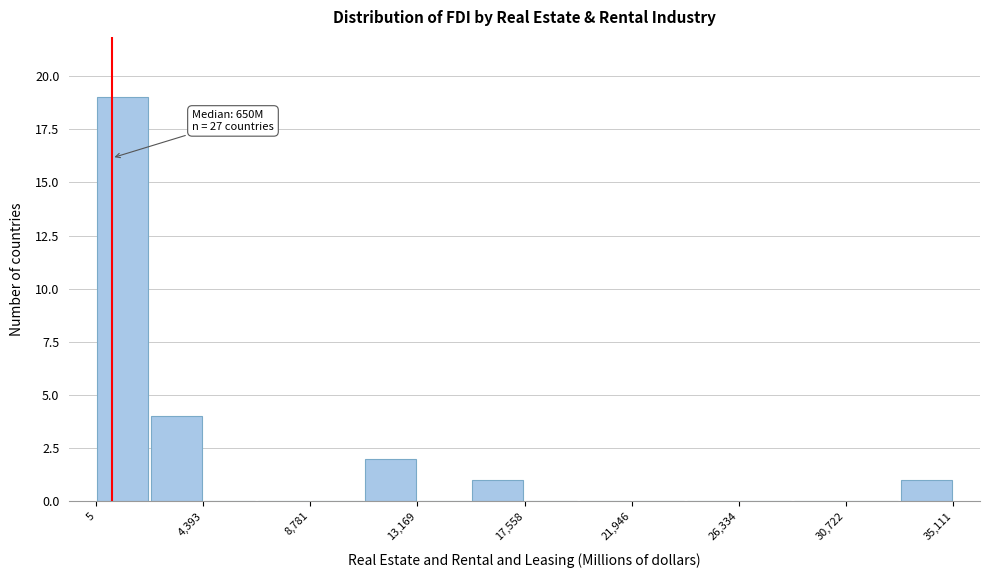

Which range on the x-axis has the tallest bar?

0 to 2000